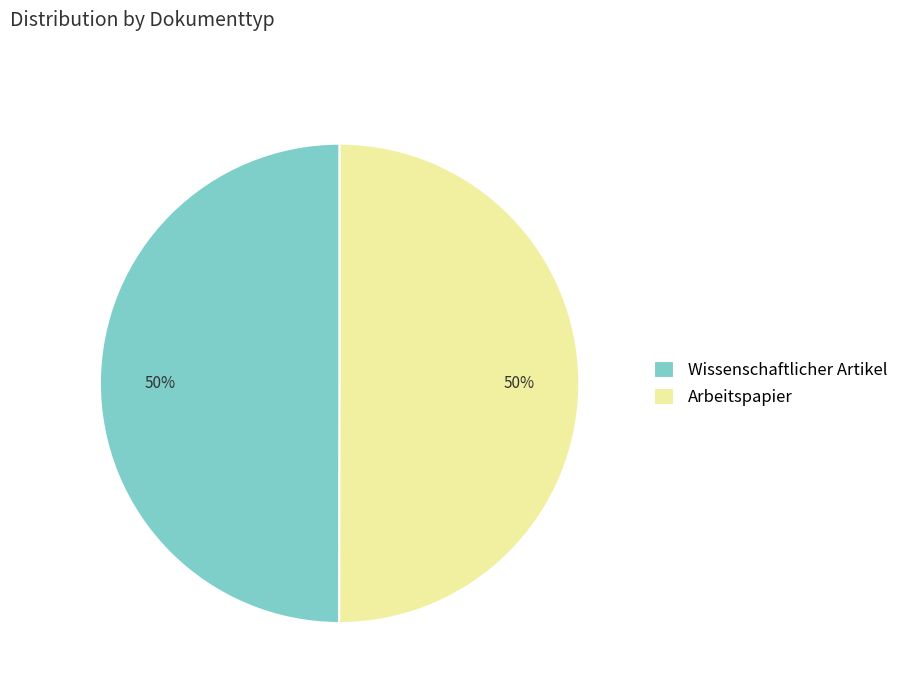

True or false: Wissenschaftlicher Artikel accounts for 50% of the total.

True